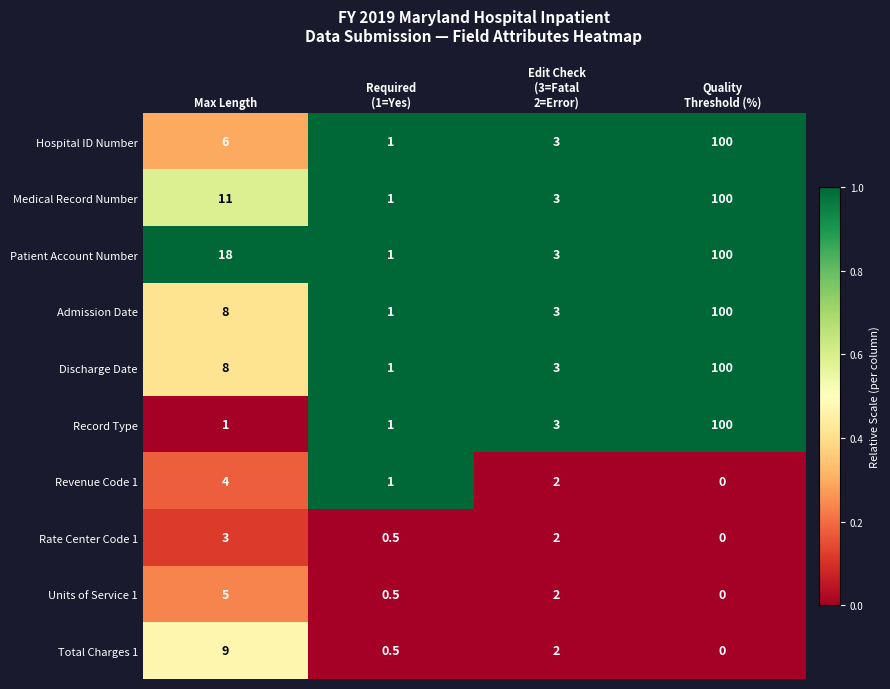

At which label is Patient Account Number closest to 50?

Max Length